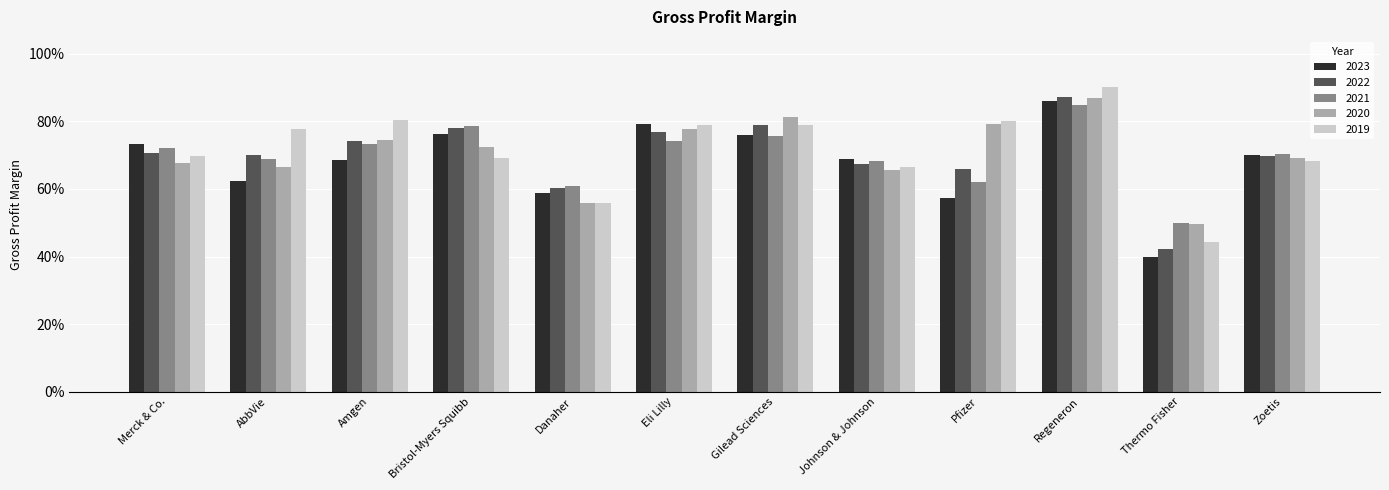

Is the value of 2019 at Johnson & Johnson greater than the value of 2023 at AbbVie?

Yes